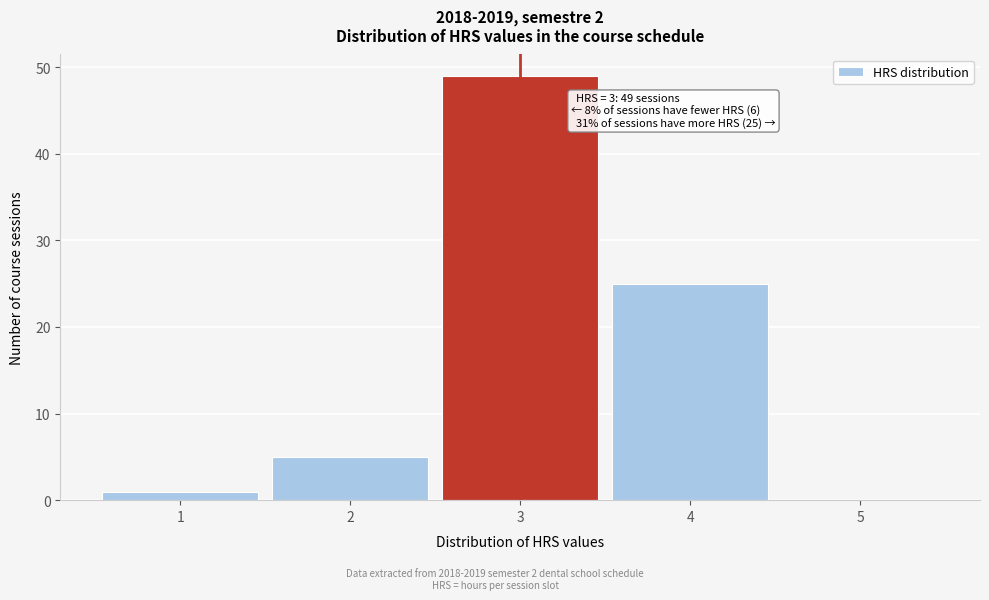

Over which range of the x-axis is the bar tallest?

2.5 to 3.5